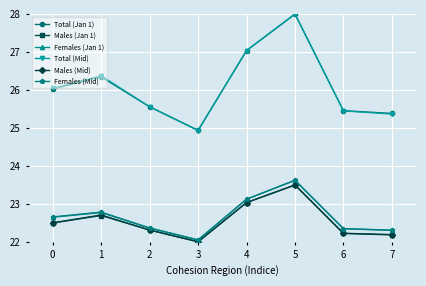

What is the sum of all Females (Jan 1) values?

181.2